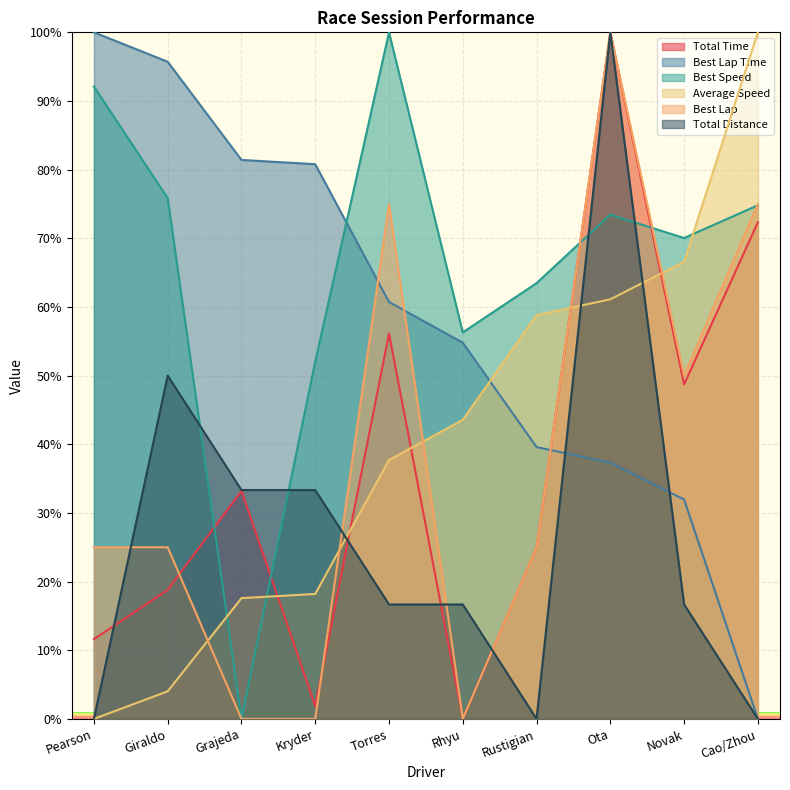

Which series has the largest total across all categories?

Best Speed